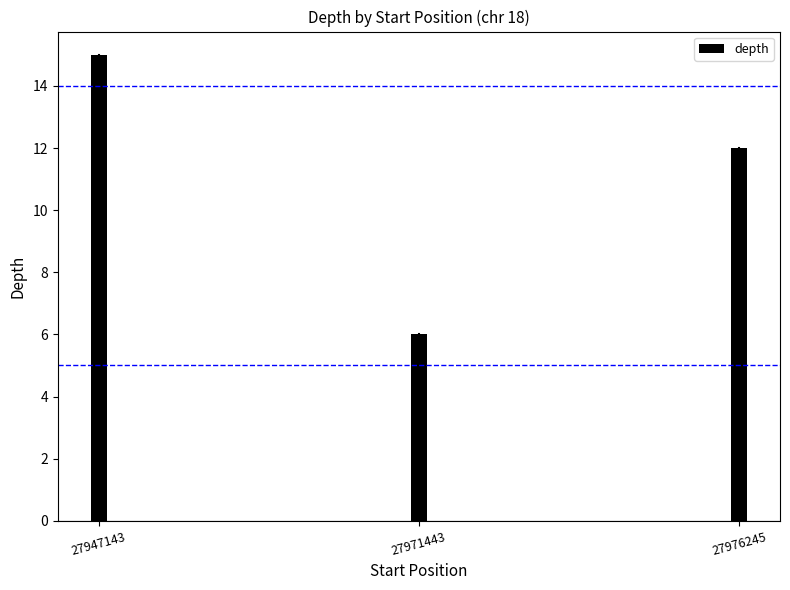

How many distinct data groups are displayed?

1